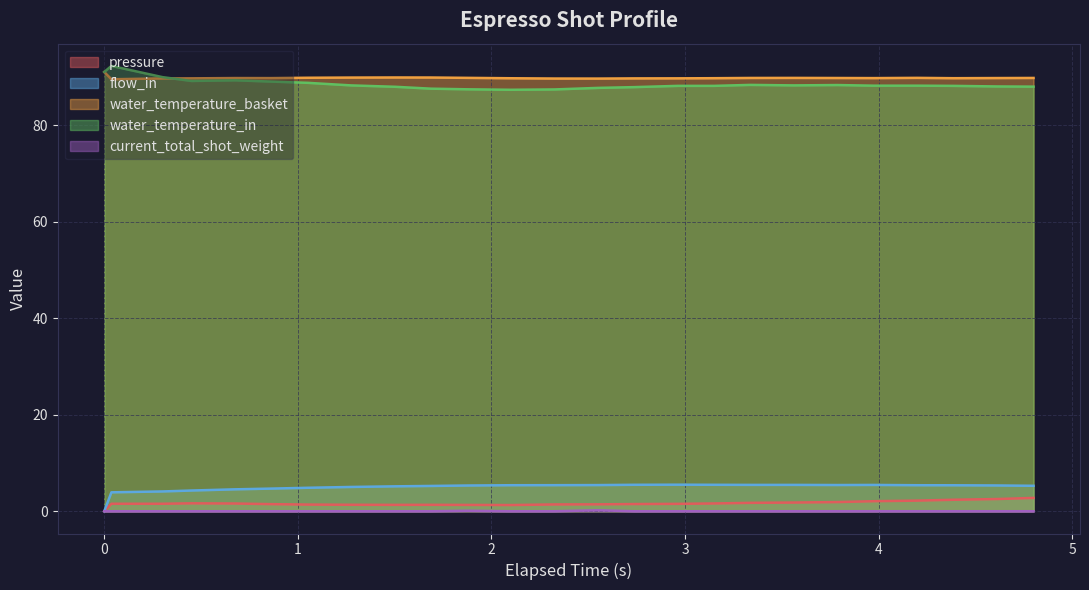

True or false: water_temperature_basket and flow_in intersect in this chart.

False